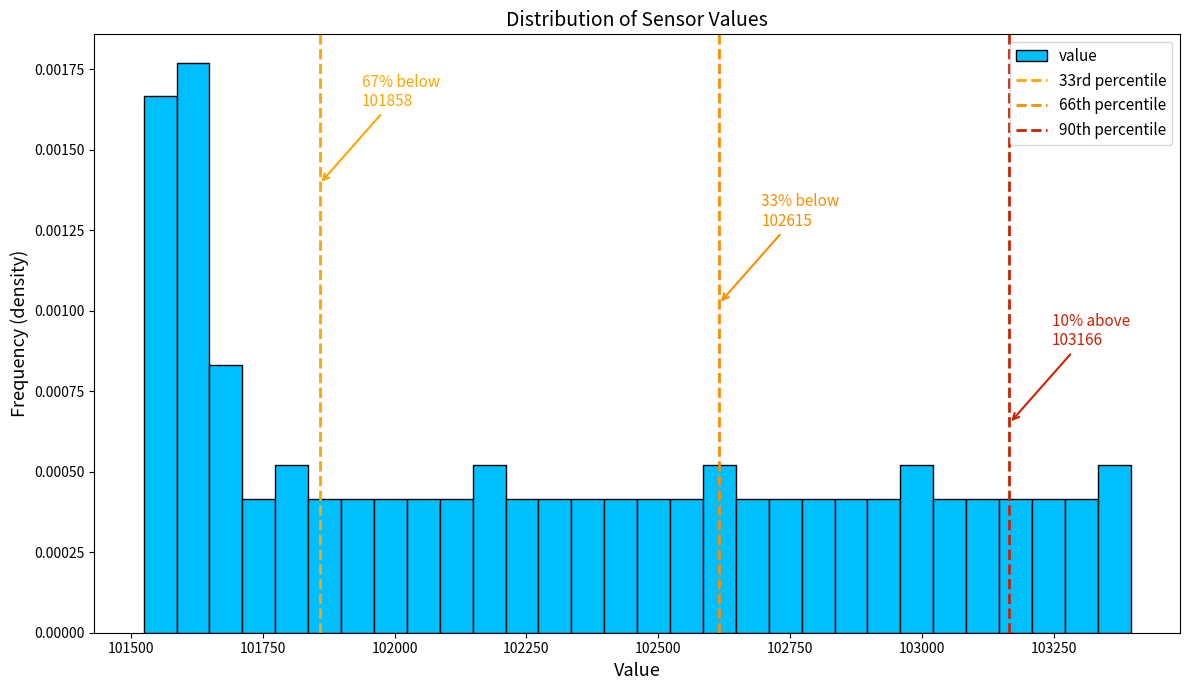

Around what value on the x-axis is the tallest bar? Give the approximate position of its centre, as read against the axis.

101600